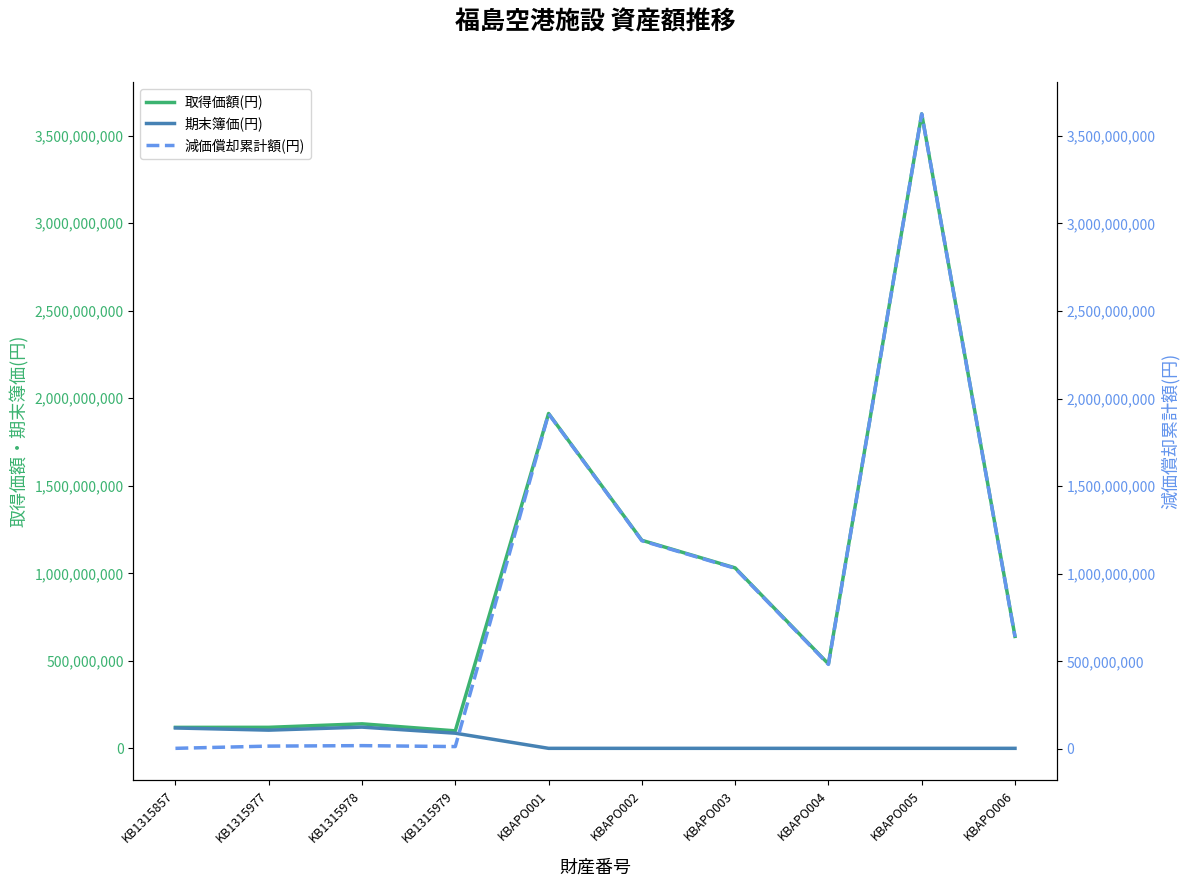

What is the label of the 3rd point from the right?

KBAPO004